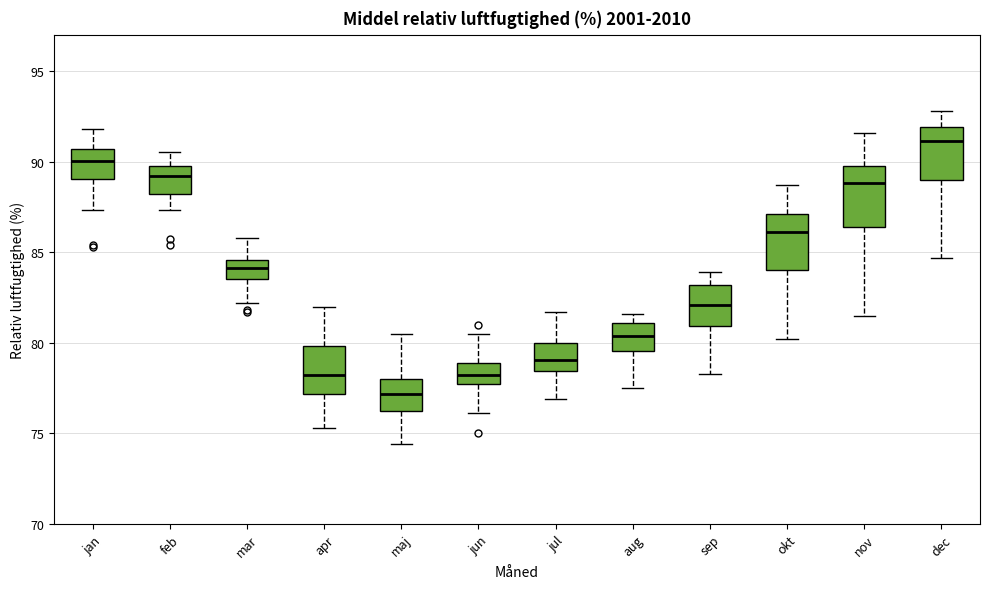

Reading left to right, transcribe this box plot: for each box, give where its median line is, the range the box spans, and where its two whiskers end, as read against the y-axis. The values are not printed on the chart, so give them approximately, as read against the axis.

jan: median 90.0, box 89.0 to 90.5, whiskers 87.5 to 92.0
feb: median 89.0, box 88.0 to 90.0, whiskers 87.5 to 90.5
mar: median 84.0, box 83.5 to 84.5, whiskers 82.0 to 86.0
apr: median 78.0, box 77.0 to 80.0, whiskers 75.5 to 82.0
maj: median 77.0, box 76.5 to 78.0, whiskers 74.5 to 80.5
jun: median 78.0 (inside the box), box 78.0 to 79.0, whiskers 76.0 to 80.5
jul: median 79.0, box 78.5 to 80.0, whiskers 77.0 to 81.5
aug: median 80.5, box 79.5 to 81.0, whiskers 77.5 to 81.5
sep: median 82.0, box 81.0 to 83.0, whiskers 78.5 to 84.0
okt: median 86.0, box 84.0 to 87.0, whiskers 80.0 to 88.5
nov: median 89.0, box 86.5 to 90.0, whiskers 81.5 to 91.5
dec: median 91.0, box 89.0 to 92.0, whiskers 84.5 to 93.0